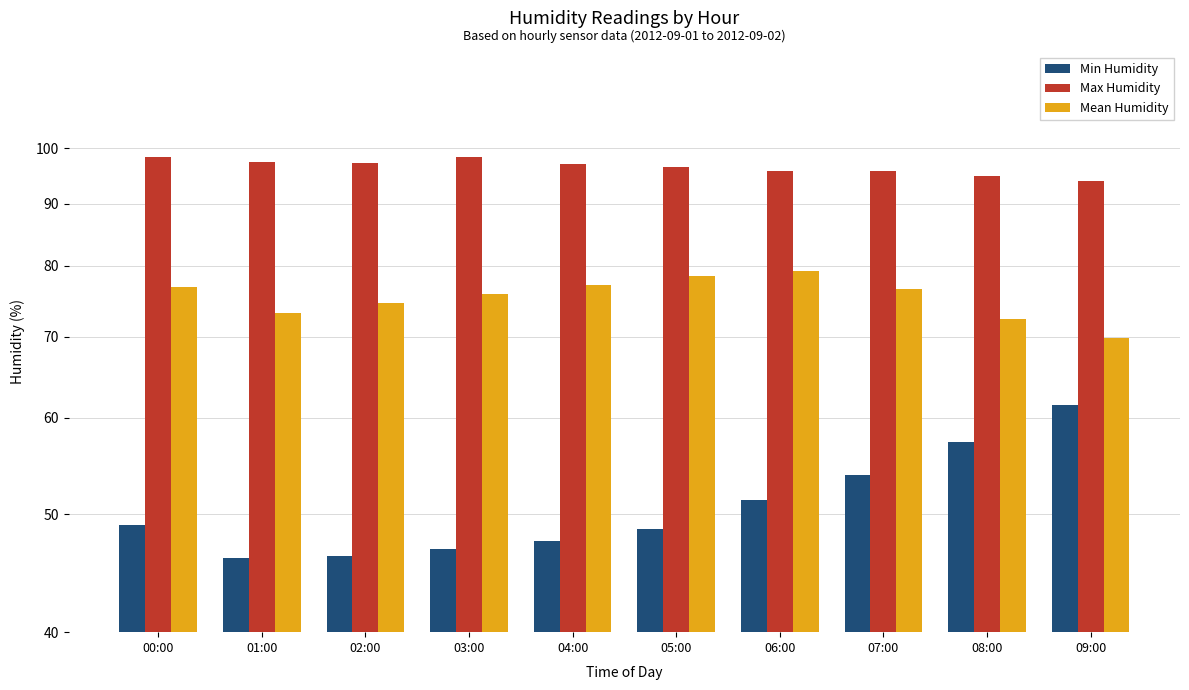

What position from the right is 05:00?

5